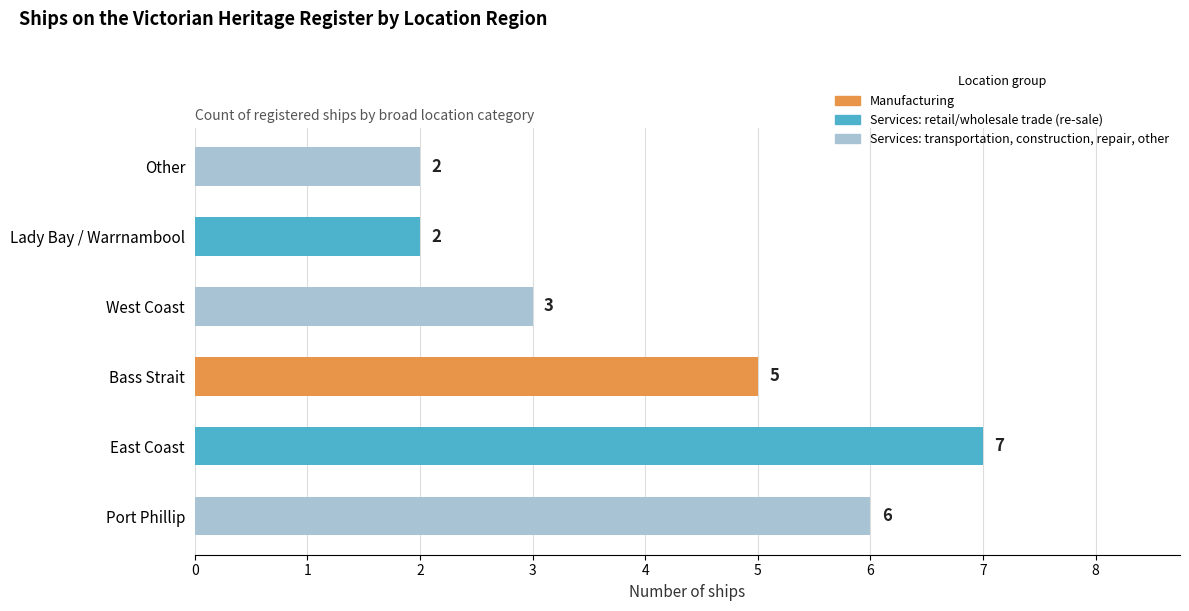

How many values are between 2 and 6?

5